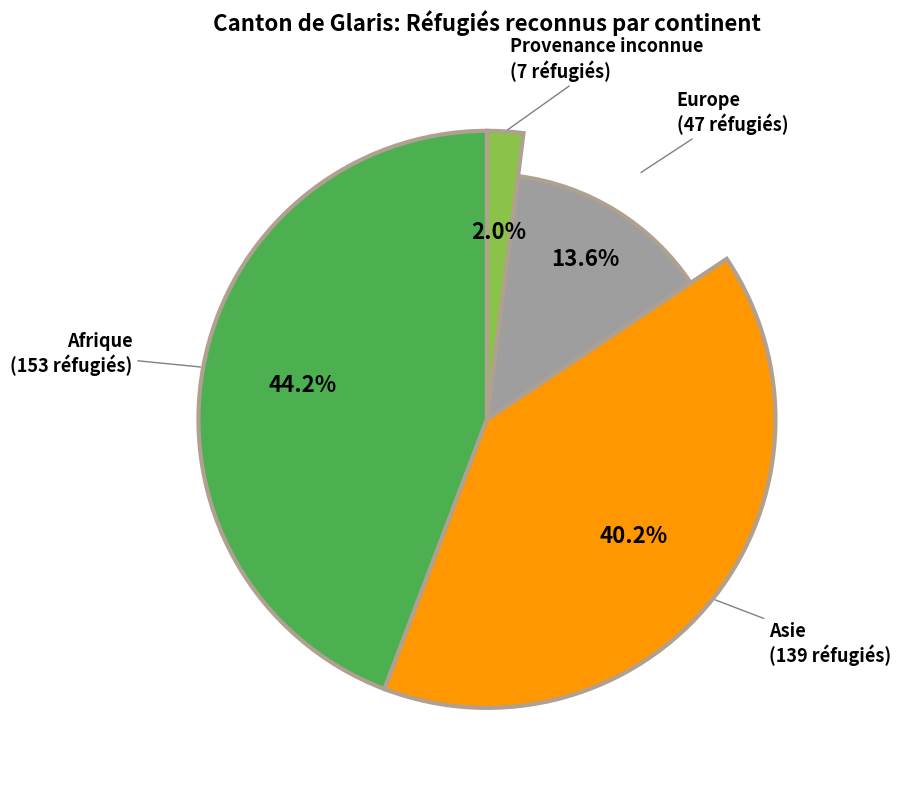

Do Asie and Afrique together represent more than half of the pie?

Yes